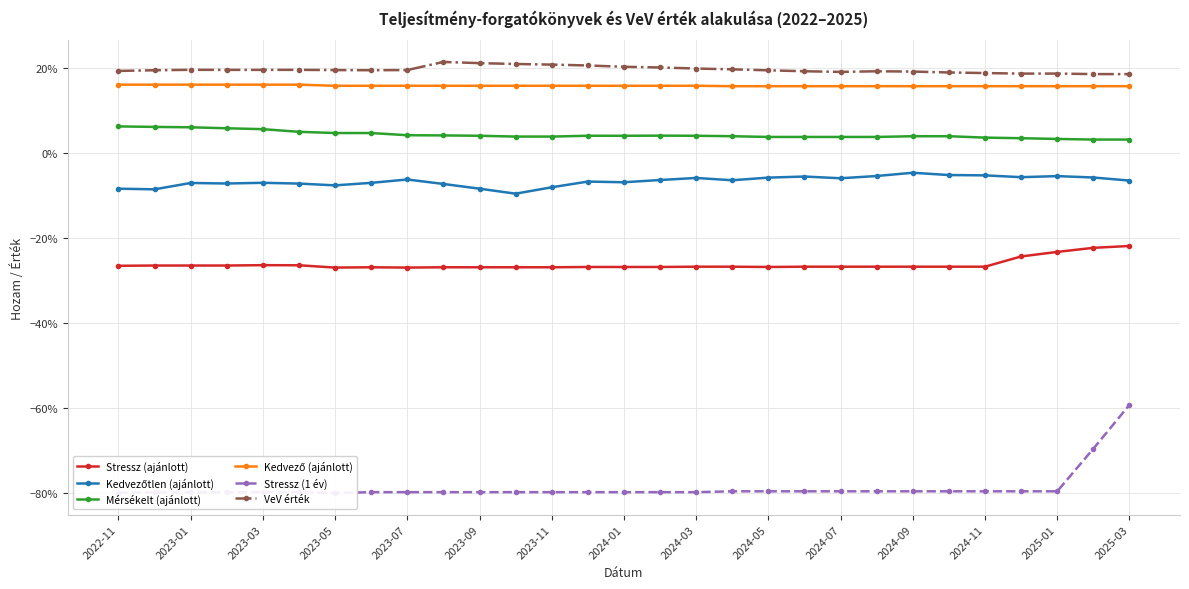

What is the highest value of the Stressz (ajánlott) series?

-0.2